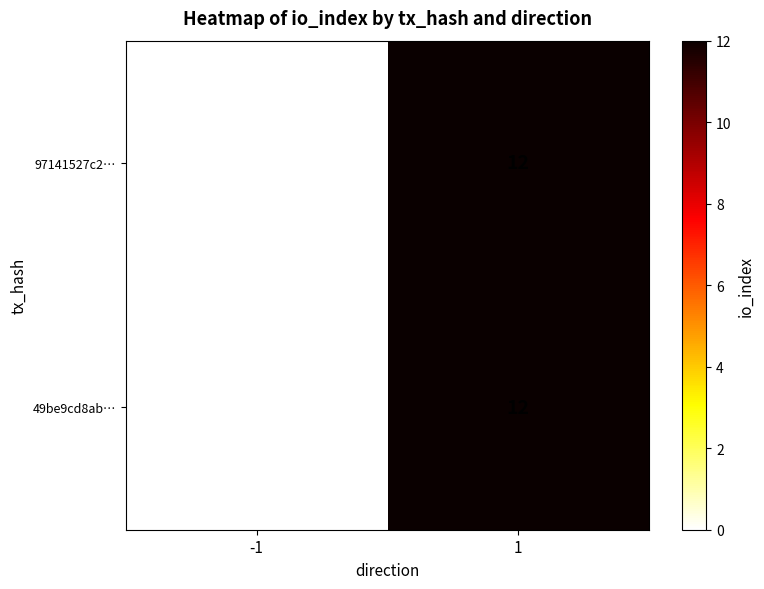

Is the value of 97141527c2… at 1 greater than the value of 49be9cd8ab… at -1?

Yes